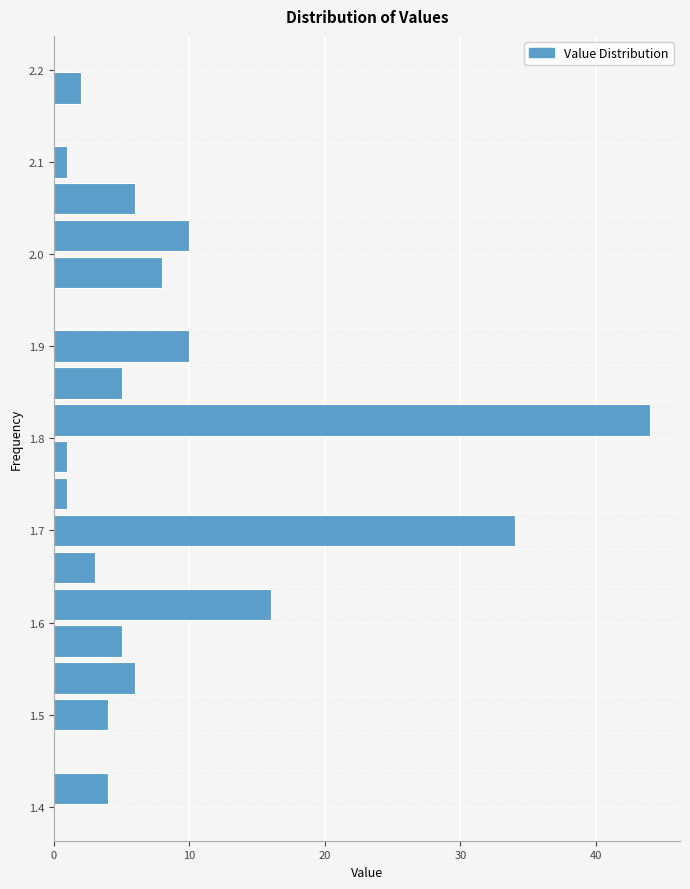

Reading bottom to top, transcribe this chart: for each bar, give the range it covers on the y-axis and its length. The values are not printed on the chart, so give them approximately, as read against the axis.

1.40 to 1.44: 4
1.44 to 1.48: 0
1.48 to 1.52: 4
1.52 to 1.56: 6
1.56 to 1.60: 5
1.60 to 1.64: 16
1.64 to 1.68: 3
1.68 to 1.72: 34
1.72 to 1.76: 1
1.76 to 1.80: 1
1.80 to 1.84: 44
1.84 to 1.88: 5
1.88 to 1.92: 10
1.92 to 1.96: 0
1.96 to 2.00: 8
2.00 to 2.04: 10
2.04 to 2.08: 6
2.08 to 2.12: 1
2.12 to 2.16: 0
2.16 to 2.20: 2